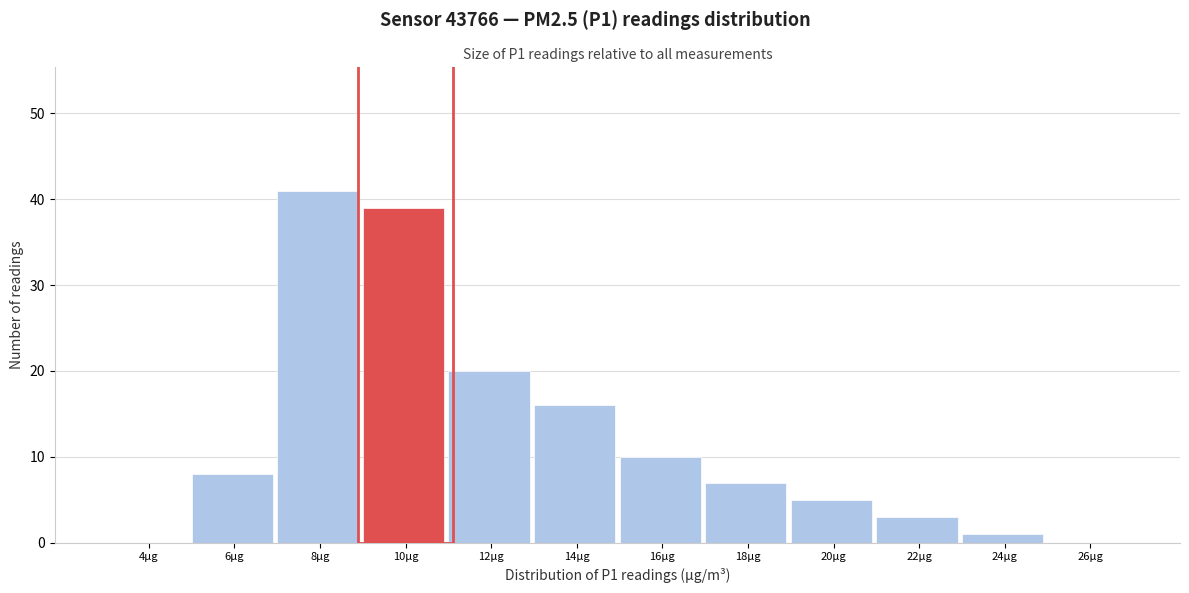

Reading left to right, what are all the values shown in this chart?

4µg=0	6µg=8	8µg=41	10µg=39	12µg=20	14µg=16	16µg=10	18µg=7	20µg=5	22µg=3	24µg=1	26µg=0